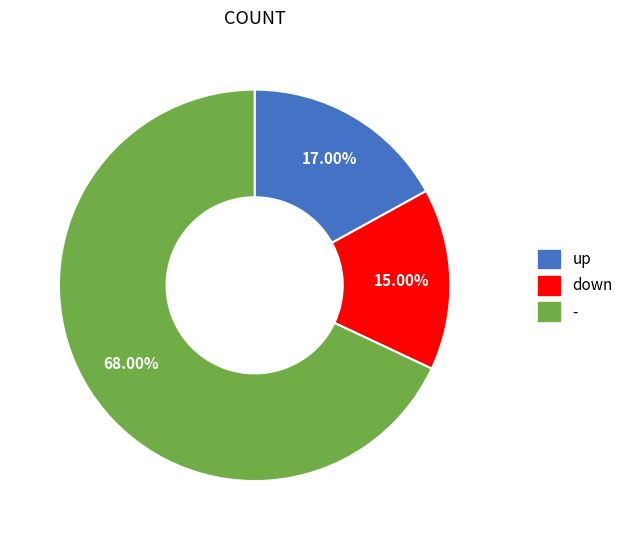

What portion of the pie excludes up?

83.0%